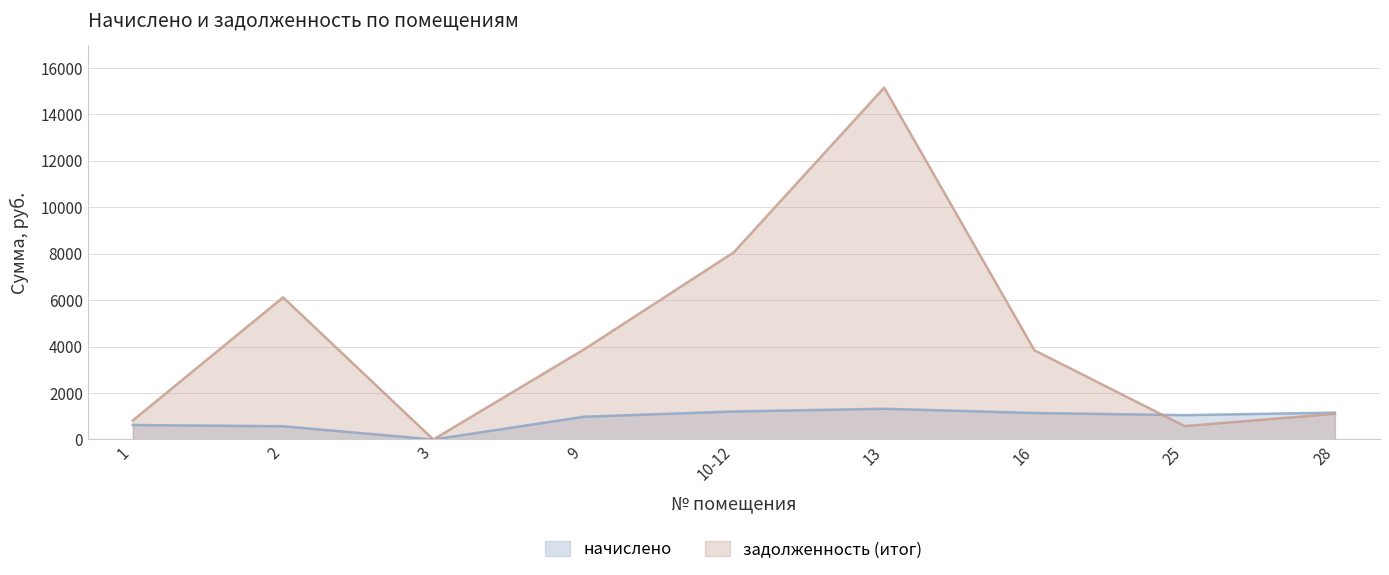

At how many categories does at least one series exceed 8025?

2